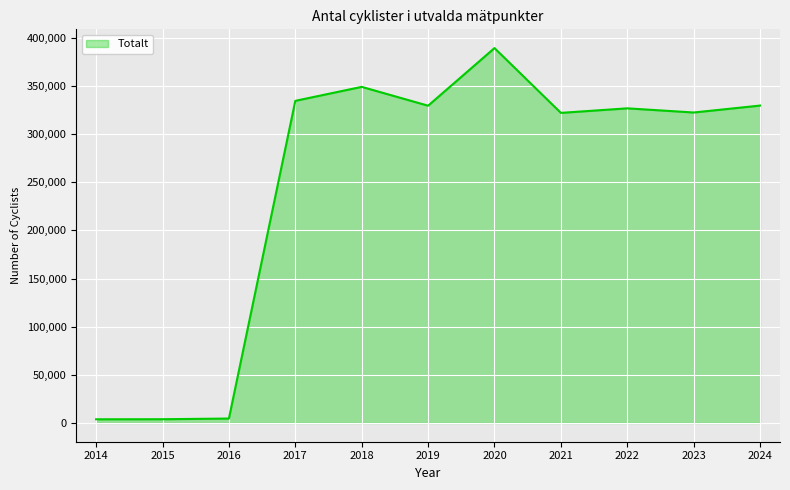

Approximately how many times larger is the value at 2019 compared to 2021?

1.0